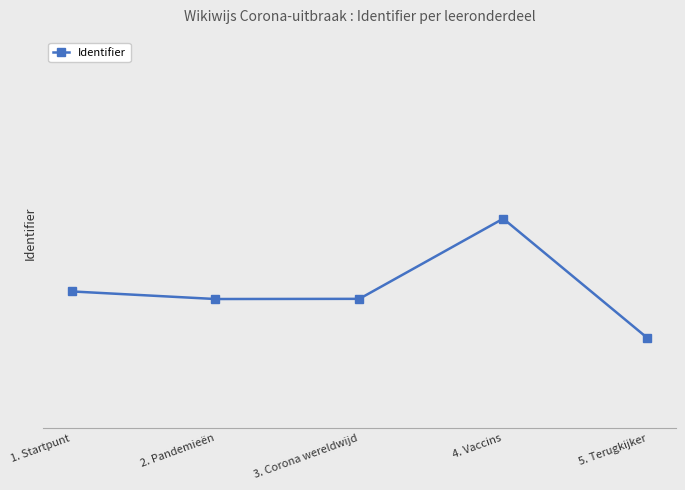

Is this an area chart (filled region under the line)?

No